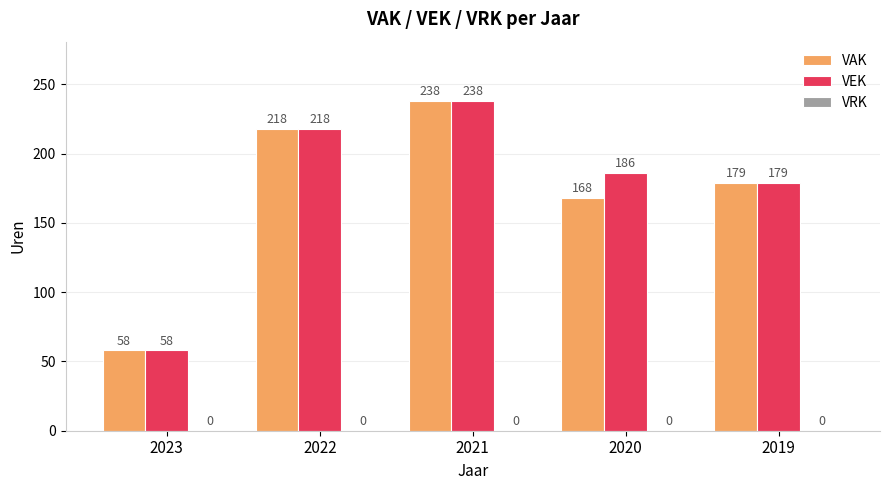

The VAK series shows 168 at 2020. True or false?

True